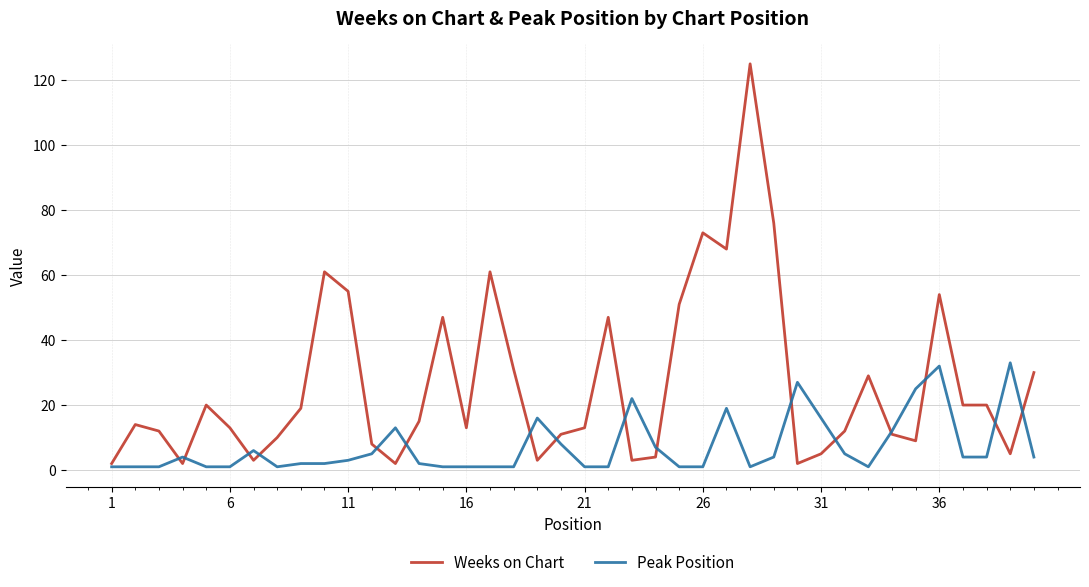

Which series ends up on top after the final intersection of Peak Position and Weeks on Chart?

Weeks on Chart